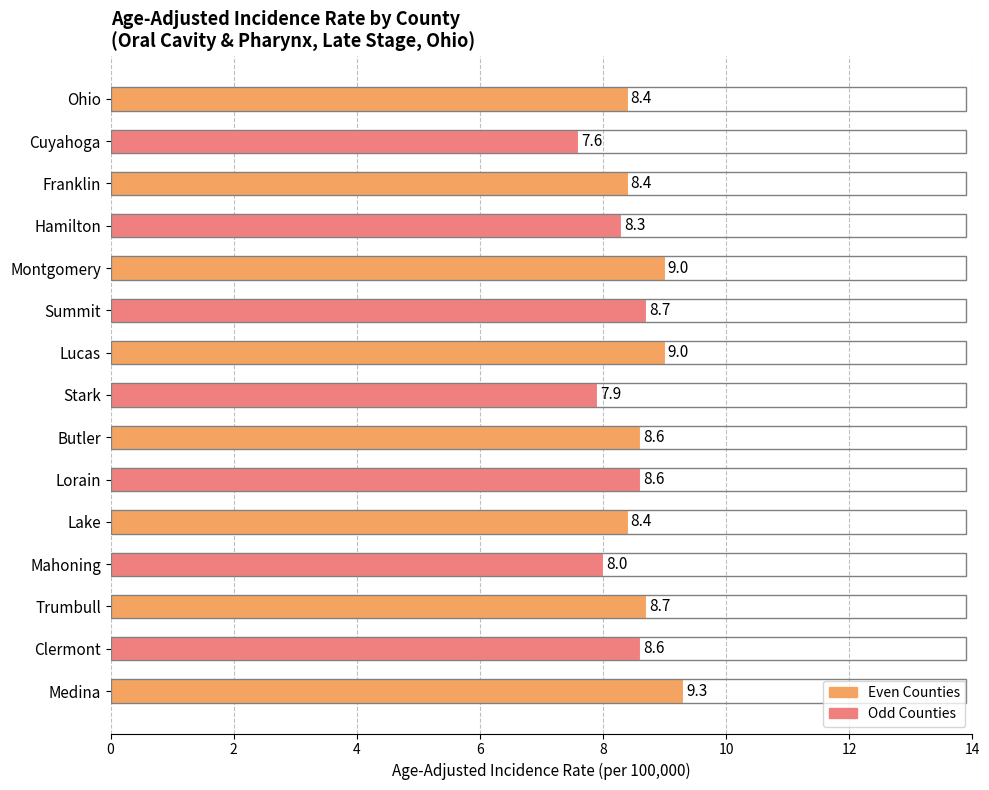

Approximately how many times larger is the value at Medina compared to Cuyahoga?

1.2